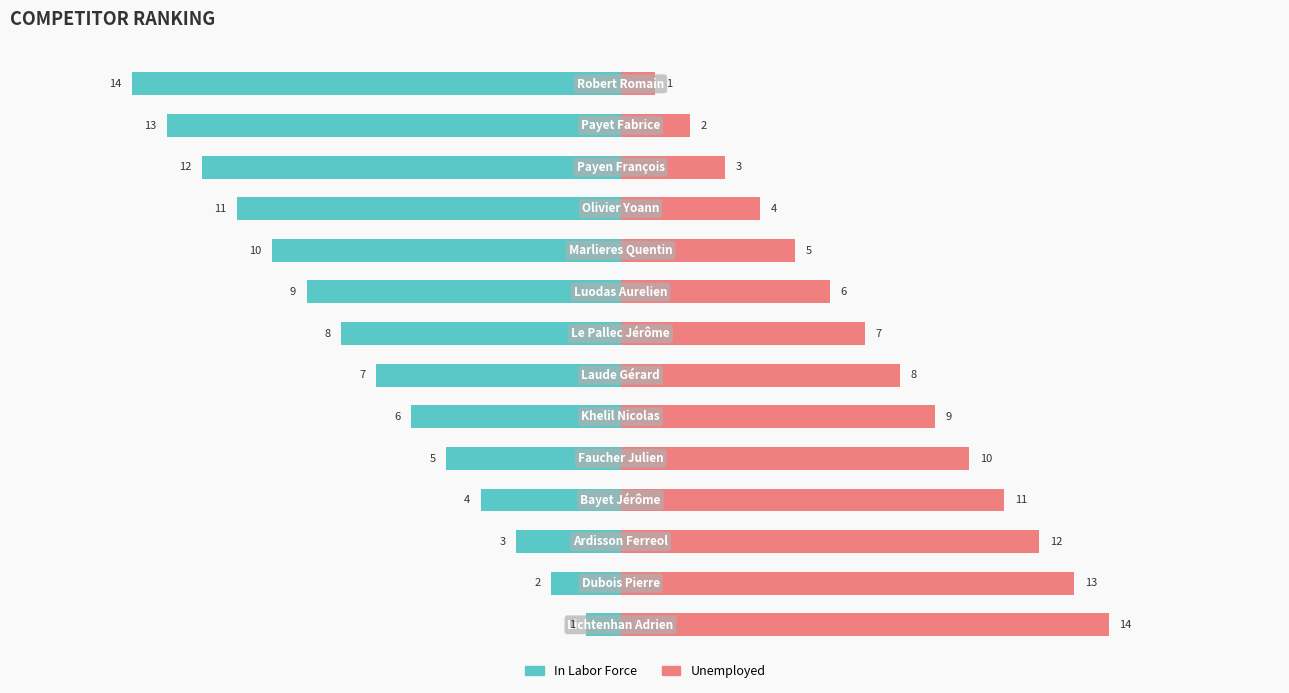

What are all the series names shown in the legend?

In Labor Force, Unemployed